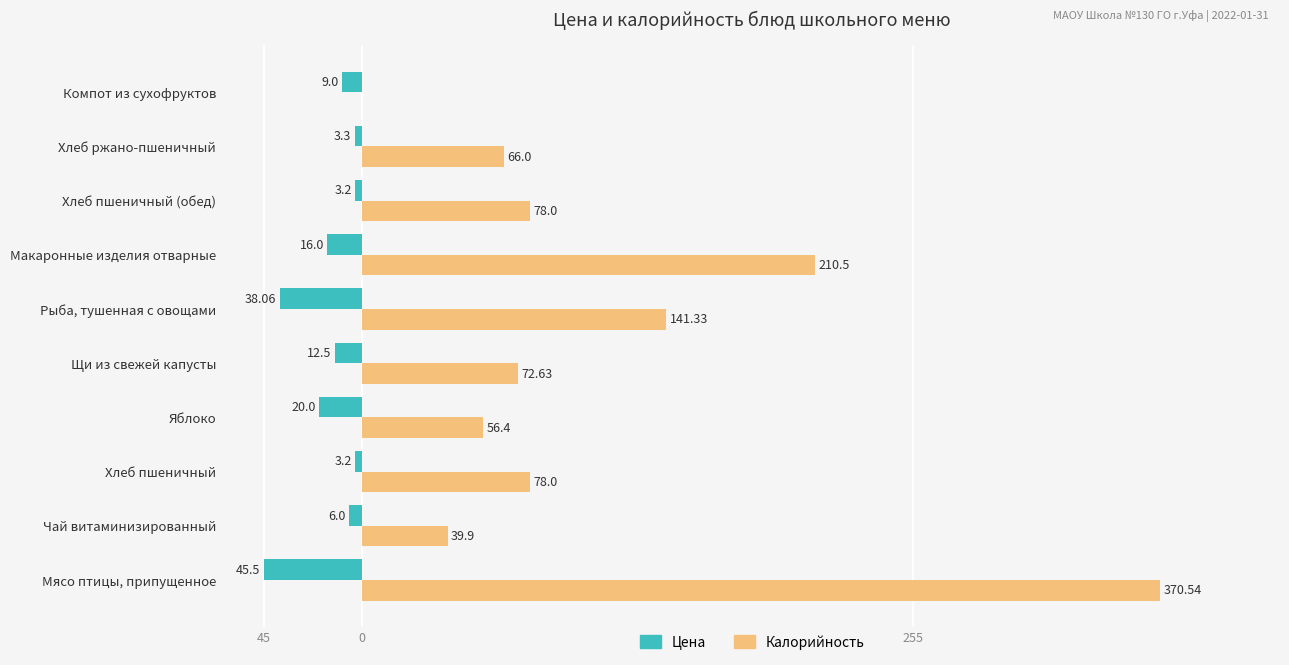

What are all the series names shown in the legend?

Цена, Калорийность